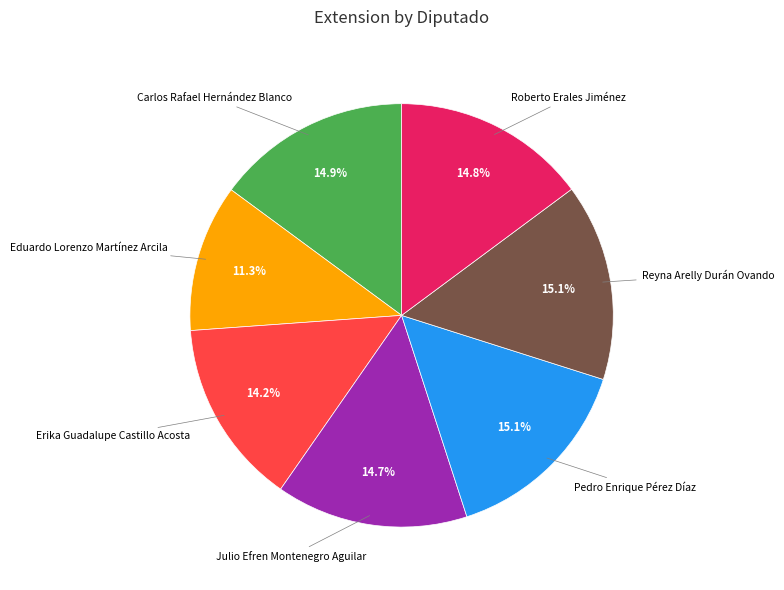

Is there any slice that represents more than half of the pie?

No